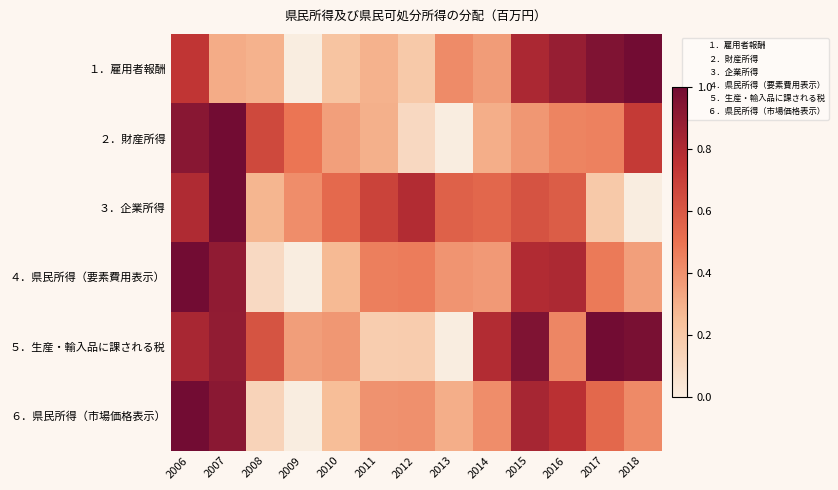

Between 2009 and 2010, which is larger?

2010